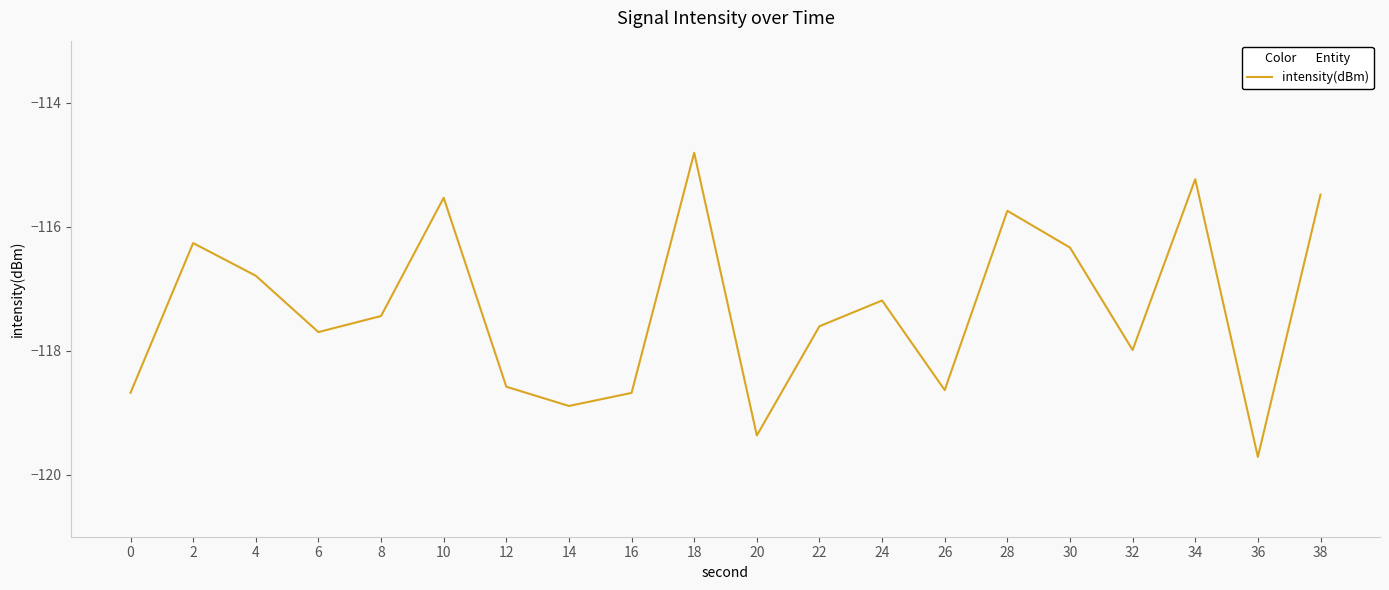

What is the difference between the values at 28 and 12?

2.8